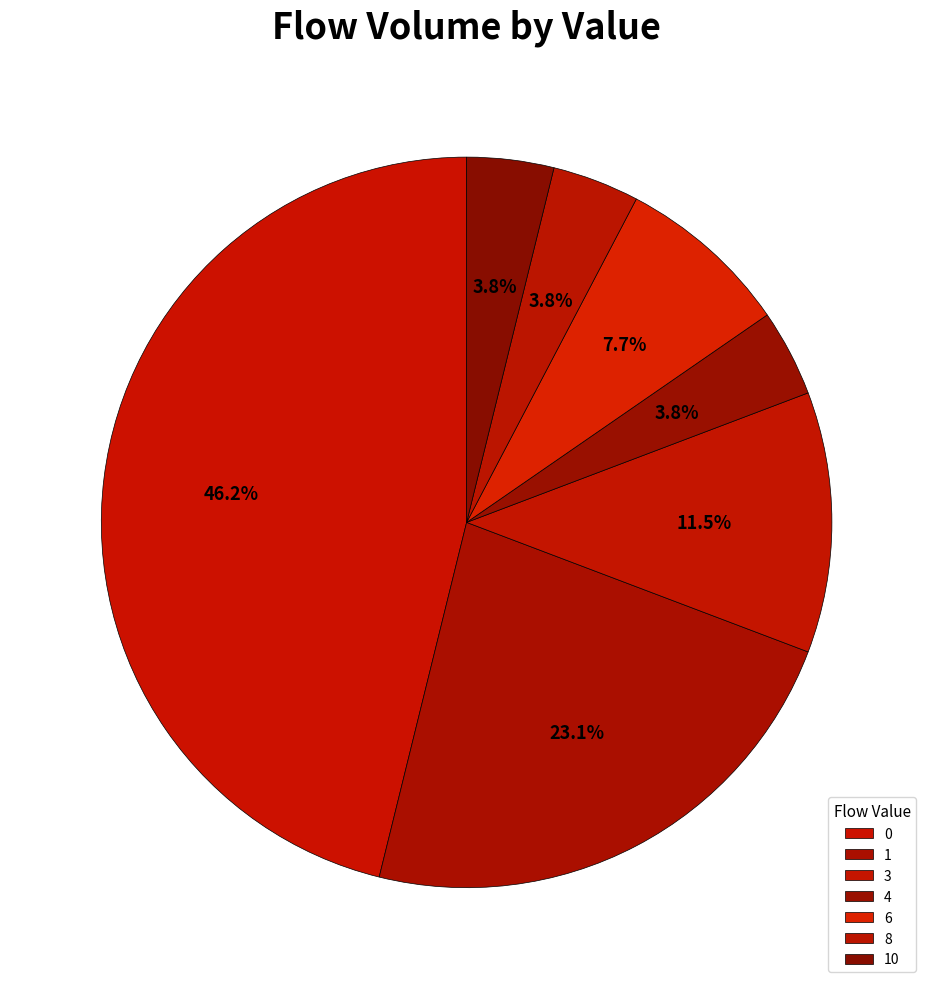

What percentage is the 10 slice, to the nearest percent?

4%